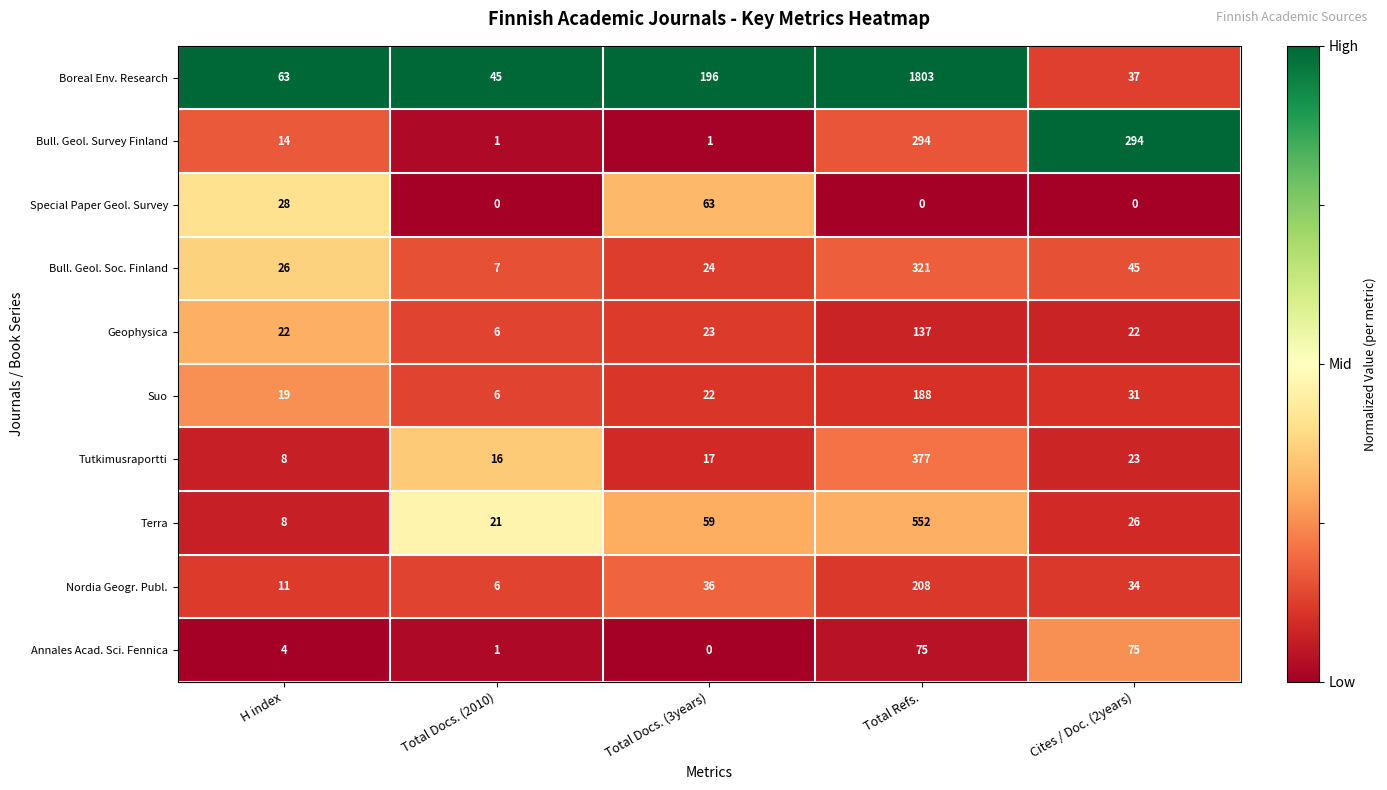

Where does the Nordia Geogr. Publ. series first go above 34?

Total Docs. (3years)